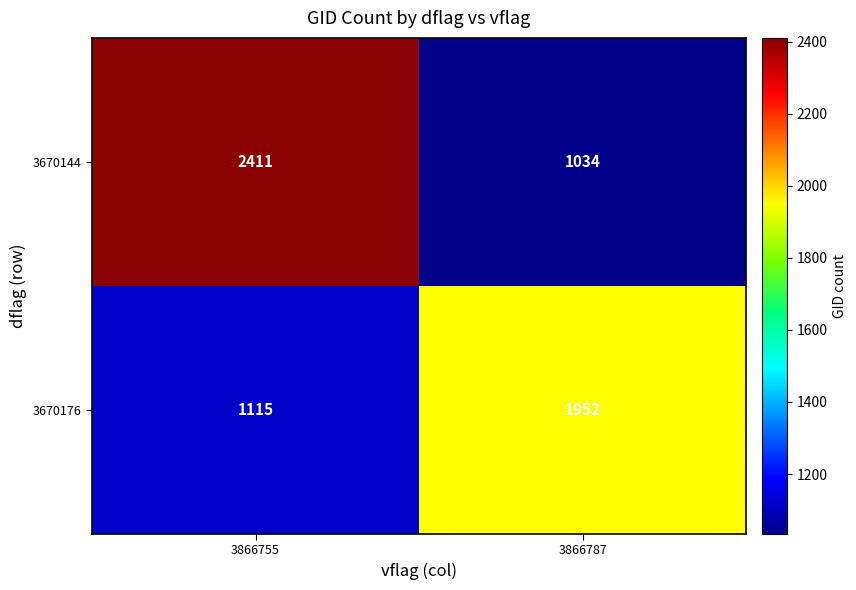

Which series has the widest spread of values?

3670144